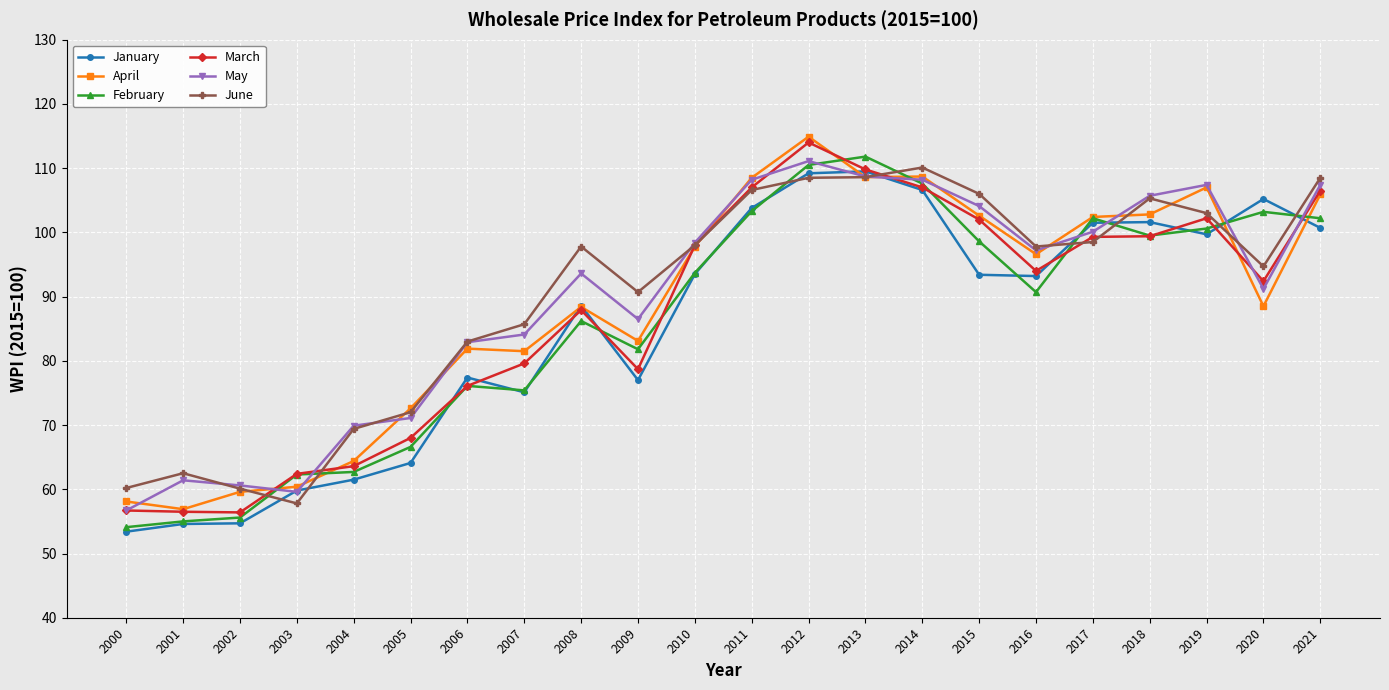

Is it true that April equals 180.1 at 2021?

False